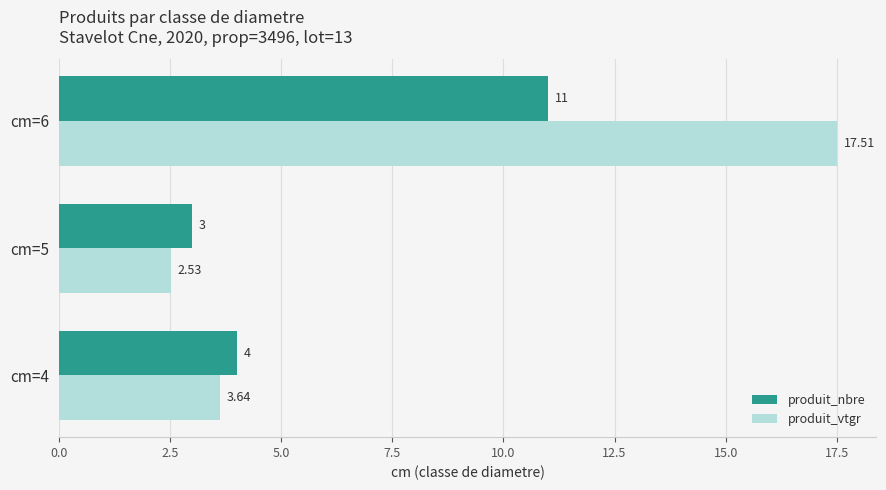

Which label corresponds to the smallest value in the chart?

cm=5